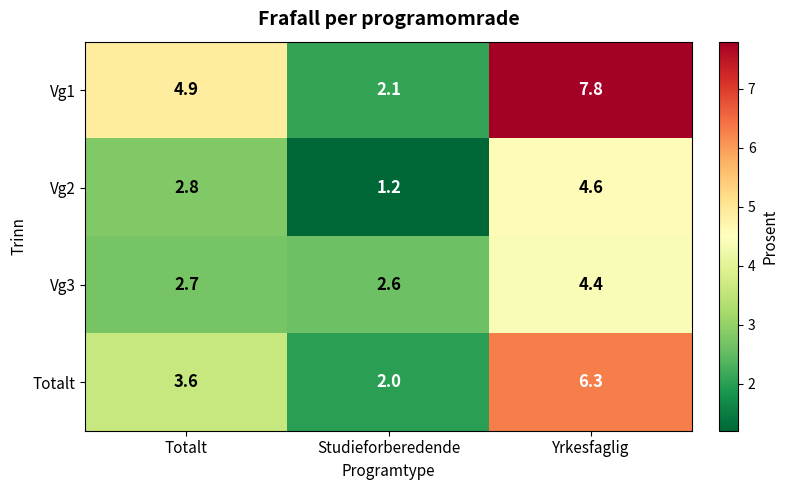

What is the difference between the maximum and minimum values in the Vg3 series?

1.8